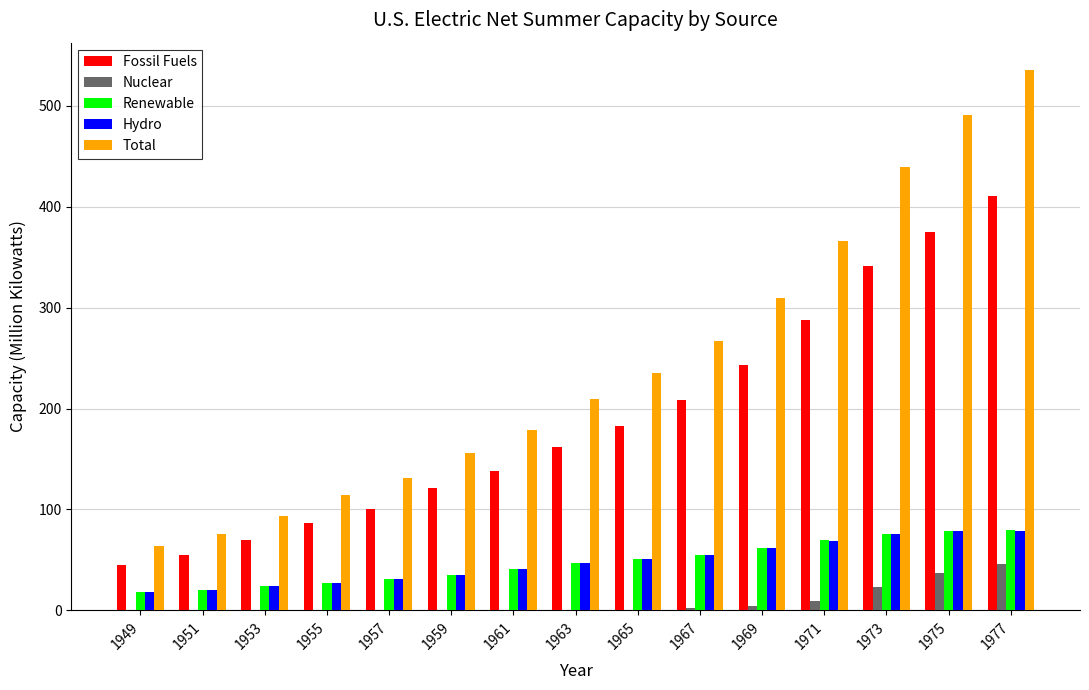

Between 1963 and 1969, which series saw the biggest shift?

Total